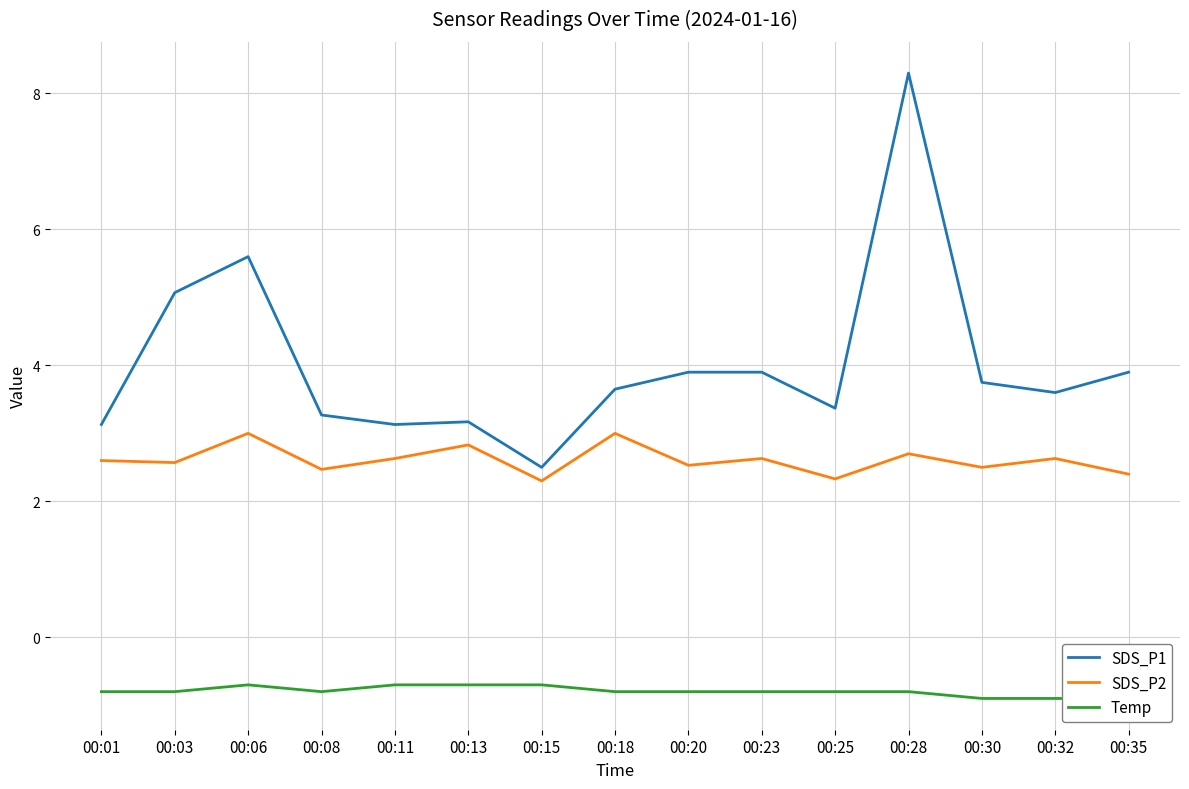

Which series has the widest spread of values?

SDS_P1